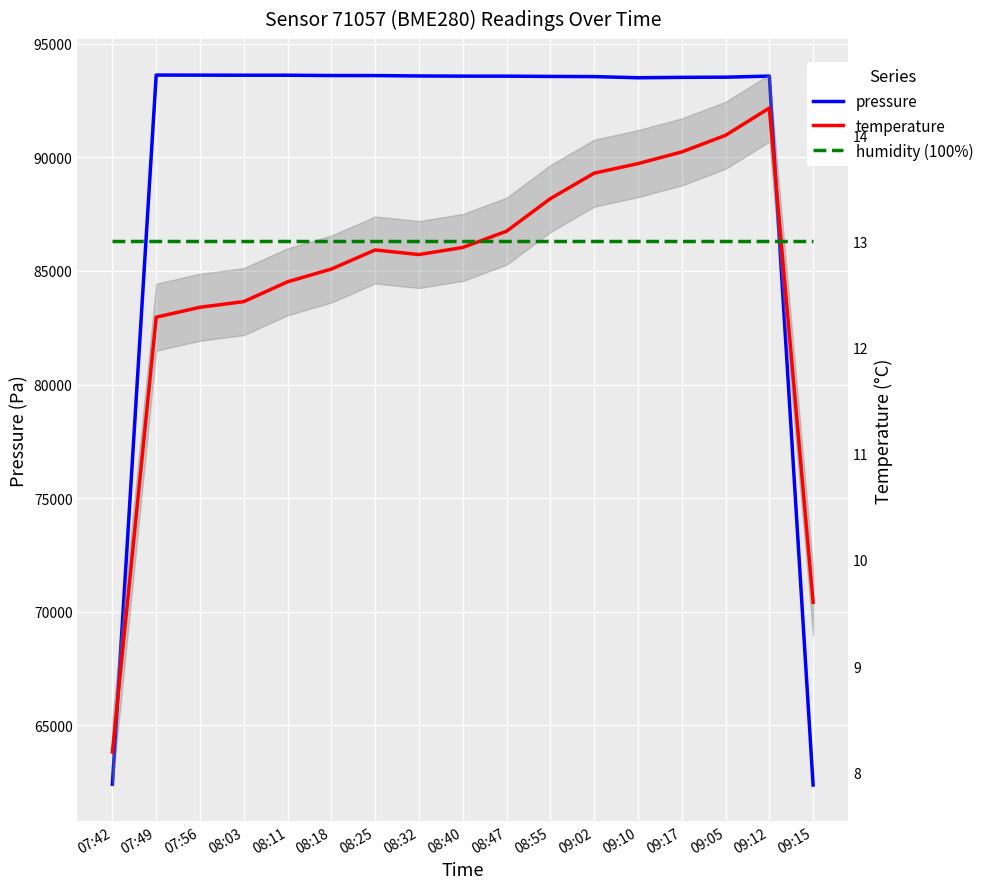

What is the difference between the maximum and minimum values in the temperature series?

6.1